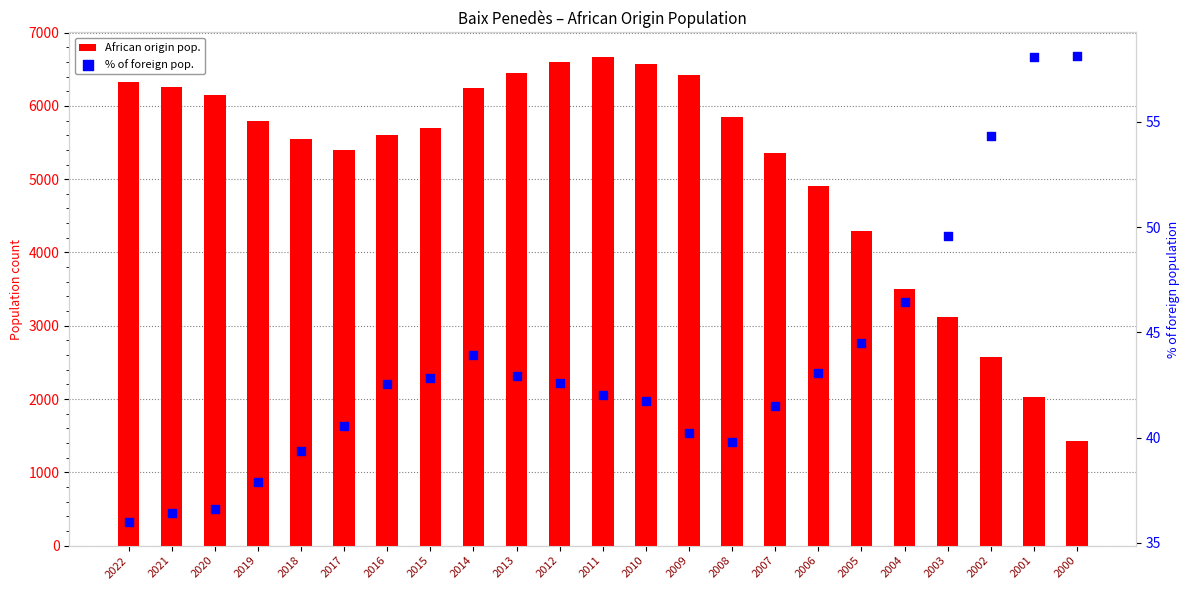

Which series has the largest total across all categories?

African origin pop.